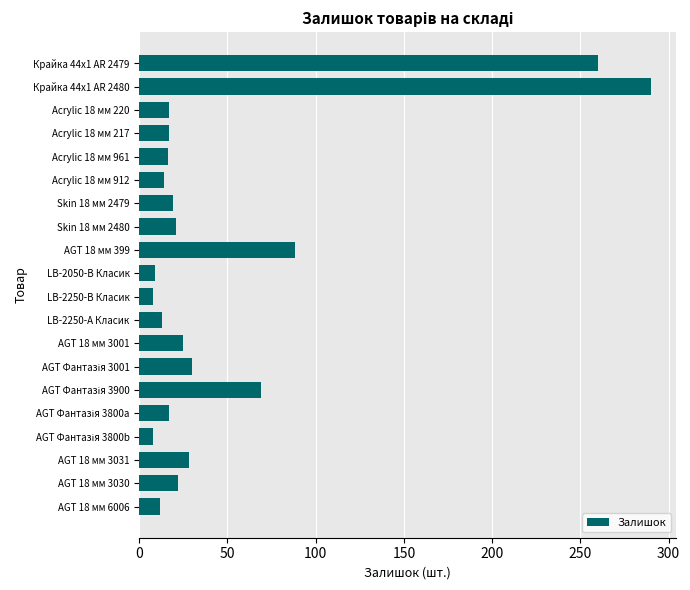

The value at AGT 18 мм 3030 is 22. True or false?

True